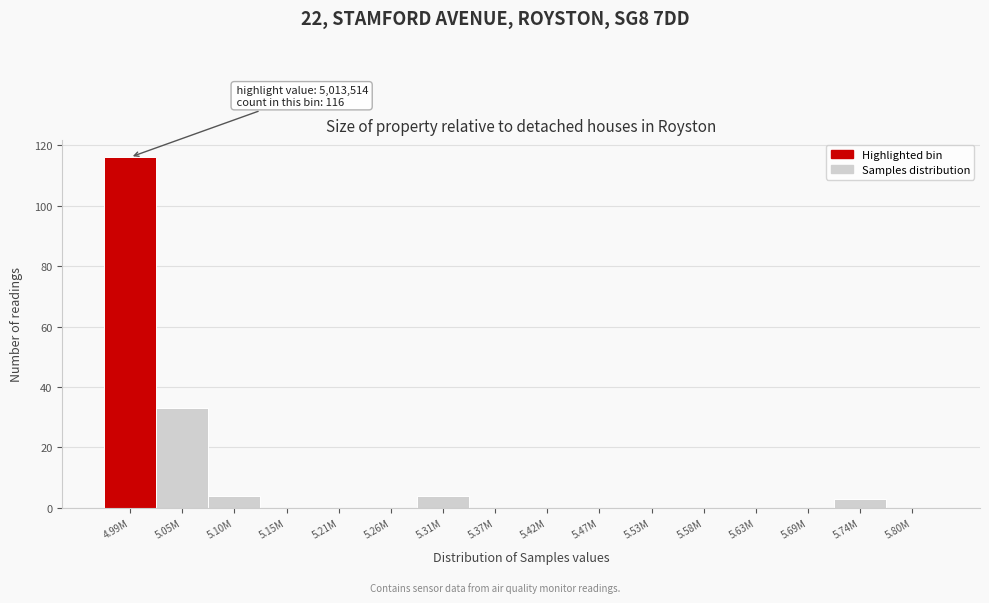

Reading right to left, transcribe all the data shown in this chart.

5.80M=0	5.74M=3	5.69M=0	5.63M=0	5.58M=0	5.53M=0	5.47M=0	5.42M=0	5.37M=0	5.31M=4	5.26M=0	5.21M=0	5.15M=0	5.10M=4	5.05M=33	4.99M=116